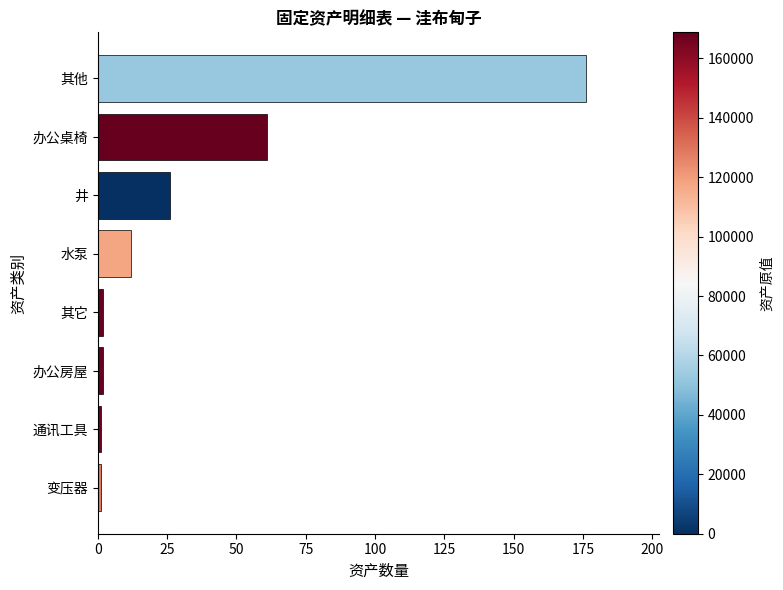

How many data points does each series have?

8